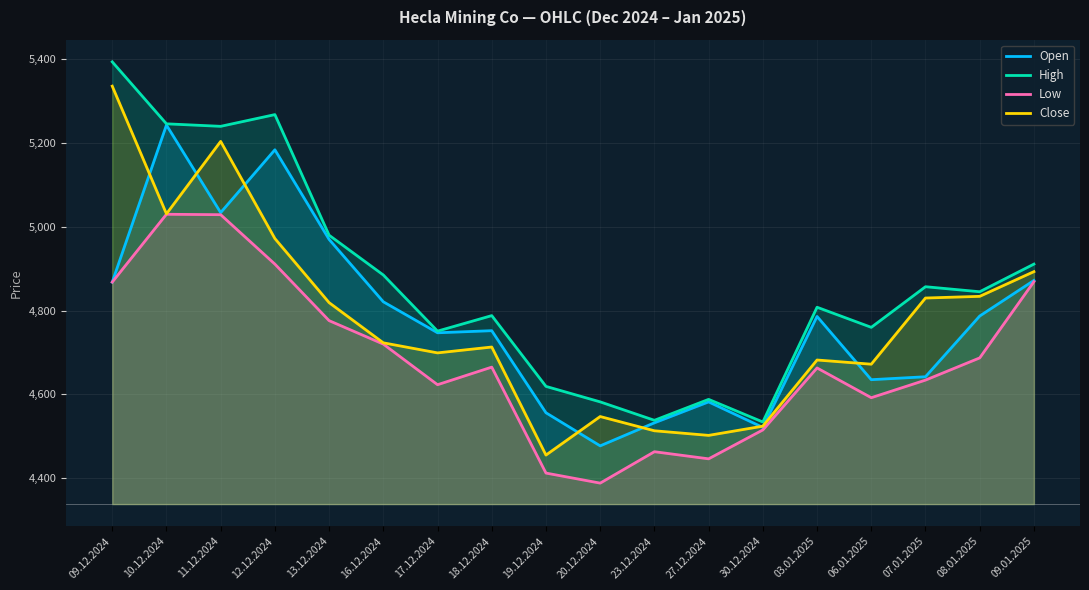

What is the label of the 18th point from the right?

09.12.2024